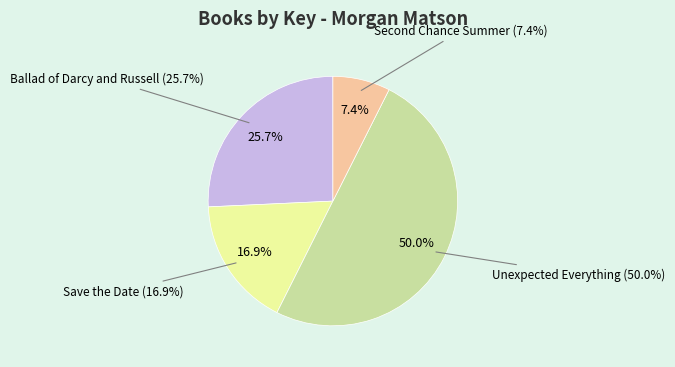

Combined, do Ballad of Darcy and Russell and Unexpected Everything account for over 50%?

Yes